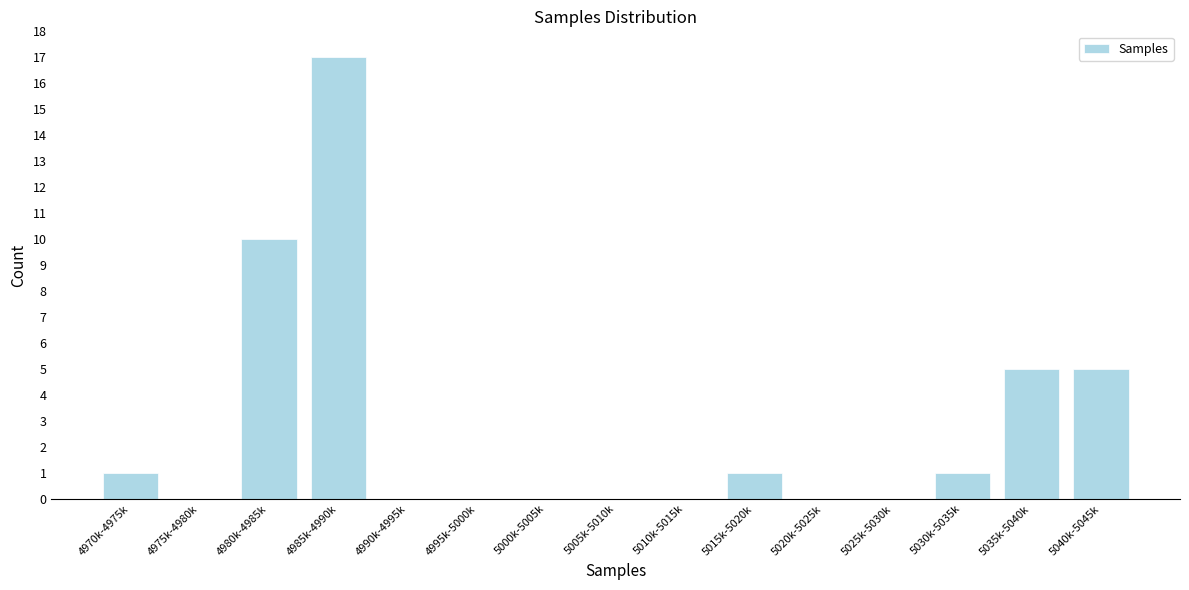

Reading right to left, transcribe all the data shown in this chart.

5040k-5045k=5	5035k-5040k=5	5030k-5035k=1	5025k-5030k=0	5020k-5025k=0	5015k-5020k=1	5010k-5015k=0	5005k-5010k=0	5000k-5005k=0	4995k-5000k=0	4990k-4995k=0	4985k-4990k=17	4980k-4985k=10	4975k-4980k=0	4970k-4975k=1